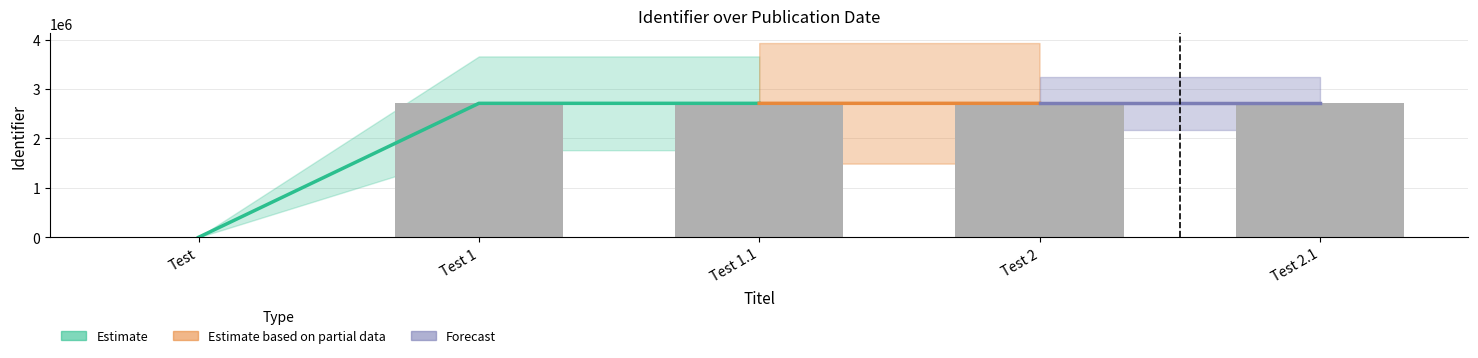

Is it true that the value at Test 1 is 2710000?

True